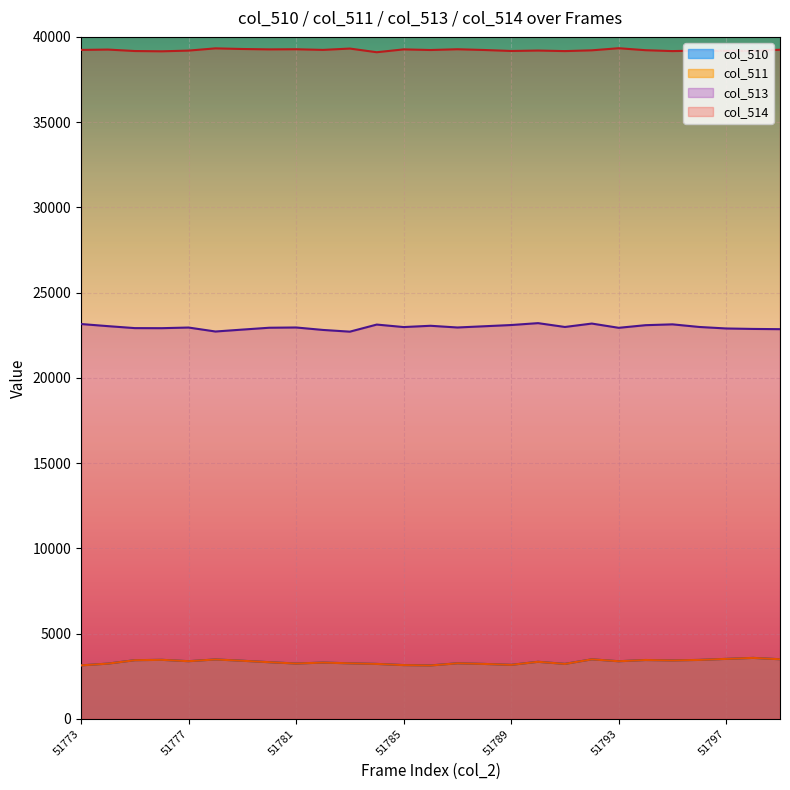

Where is the first local minimum for col_511?

51777